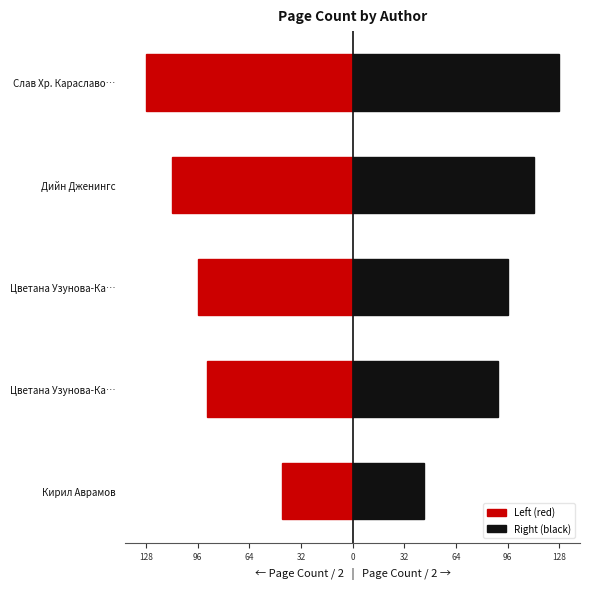

How many groups of bars are there?

5